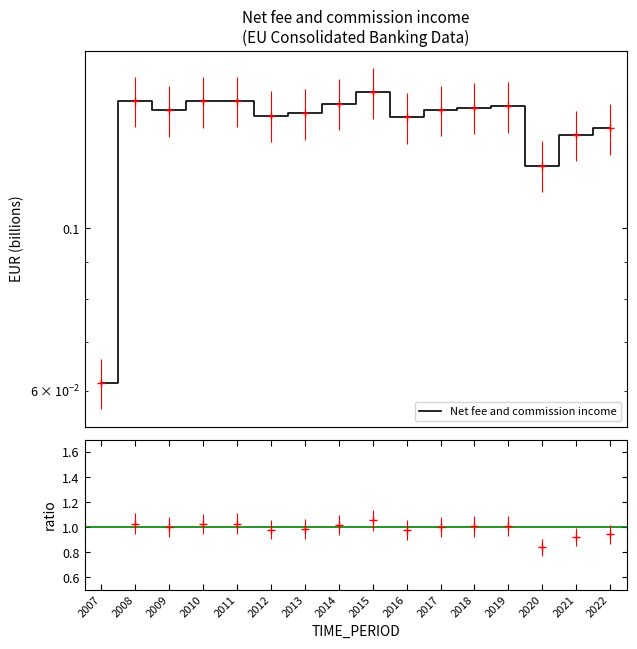

Is it true that the value at 2014 is 0.0?

False